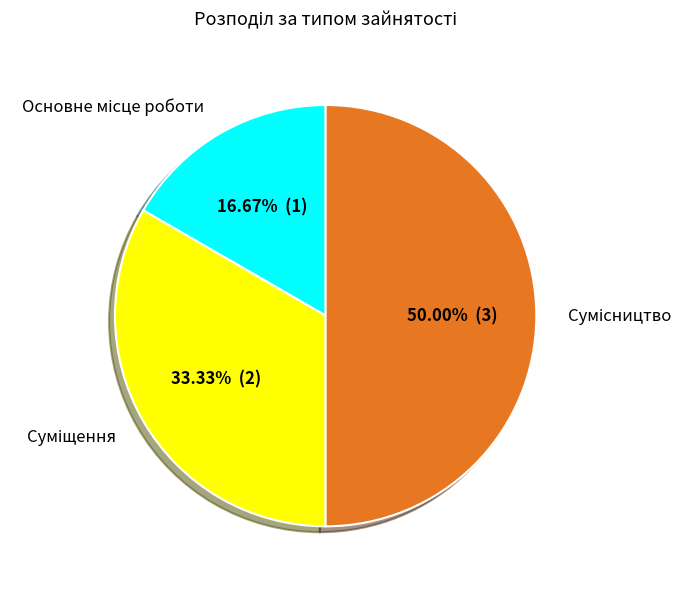

How many segments does this pie chart have?

3